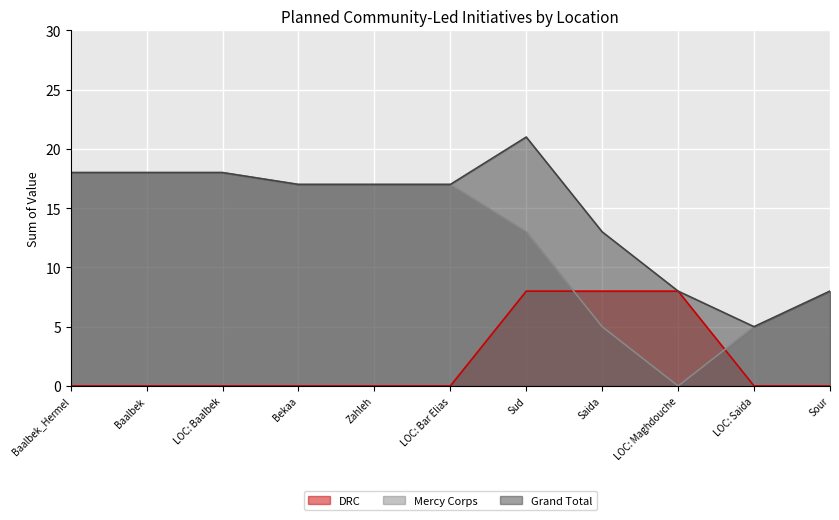

Reading left to right, list all the values displayed in this chart.

DRC: 0	0	0	0	0	0	8	8	8	0	0
Mercy Corps: 18	18	18	17	17	17	13	5	0	5	8
Grand Total: 18	18	18	17	17	17	21	13	8	5	8